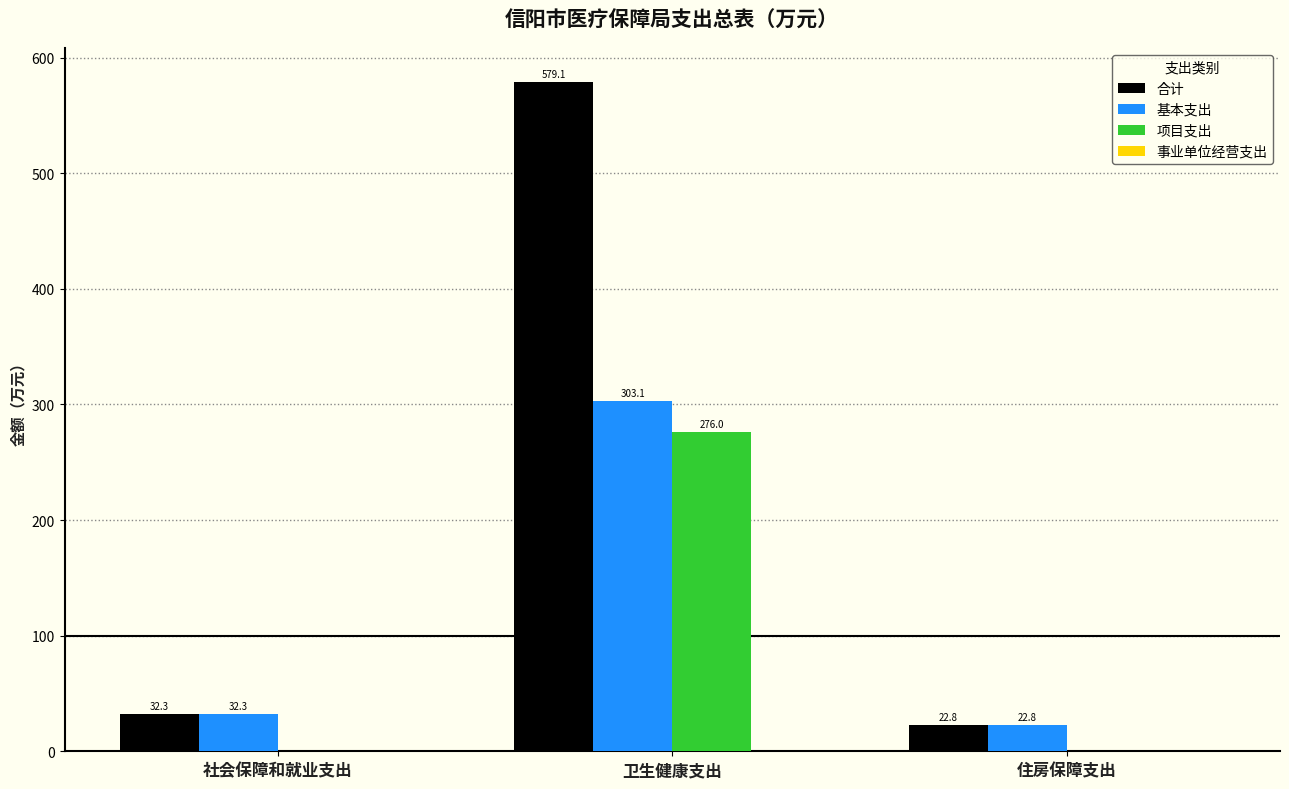

True or false: 项目支出 has a value of -128.7 at 住房保障支出.

False